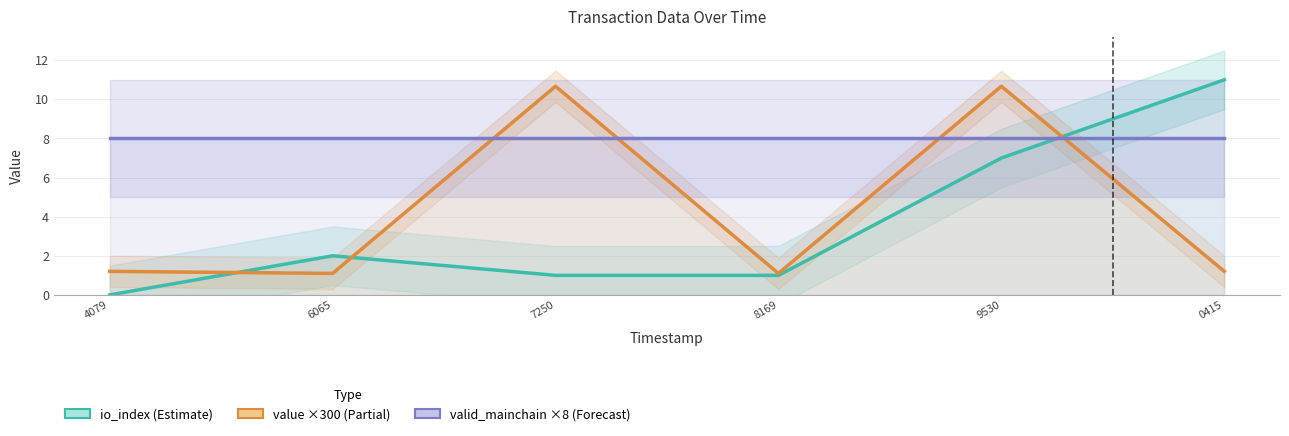

What are all the series names shown in the legend?

io_index (Estimate), value ×300 (Partial), valid_mainchain ×8 (Forecast)